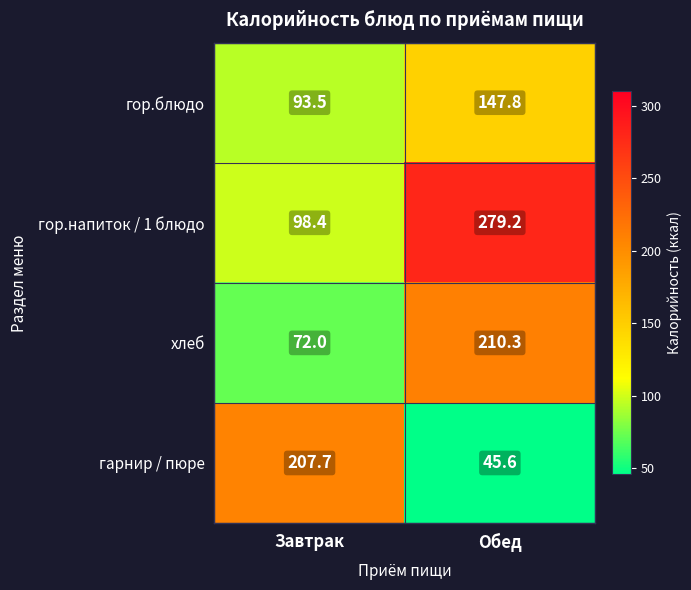

What is the highest value of the гор.блюдо series?

147.8